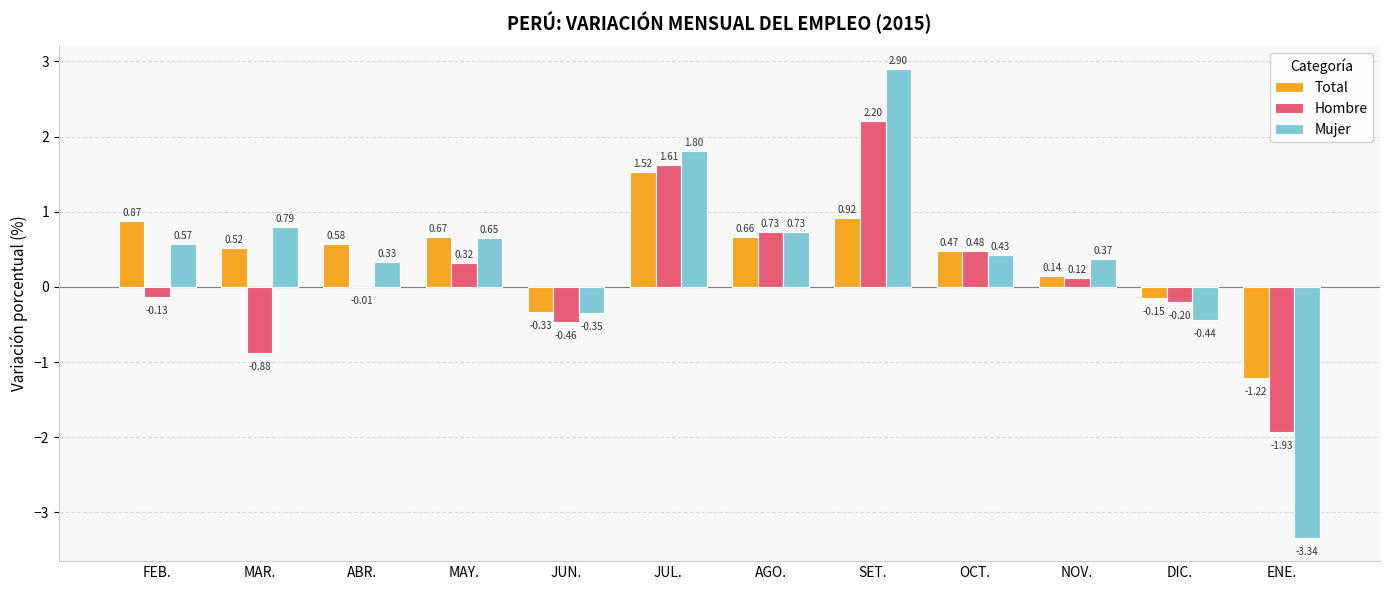

Where is Total nearest to the value 0?

NOV.